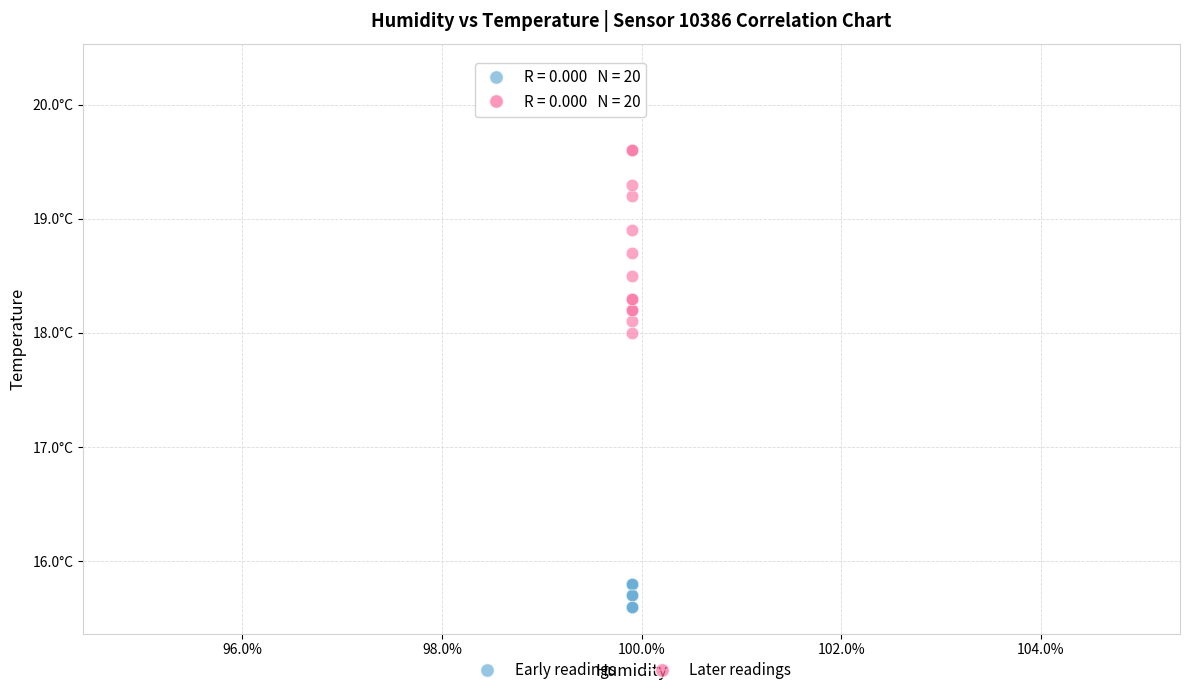

Which series contains the lowest Y value?

Early readings